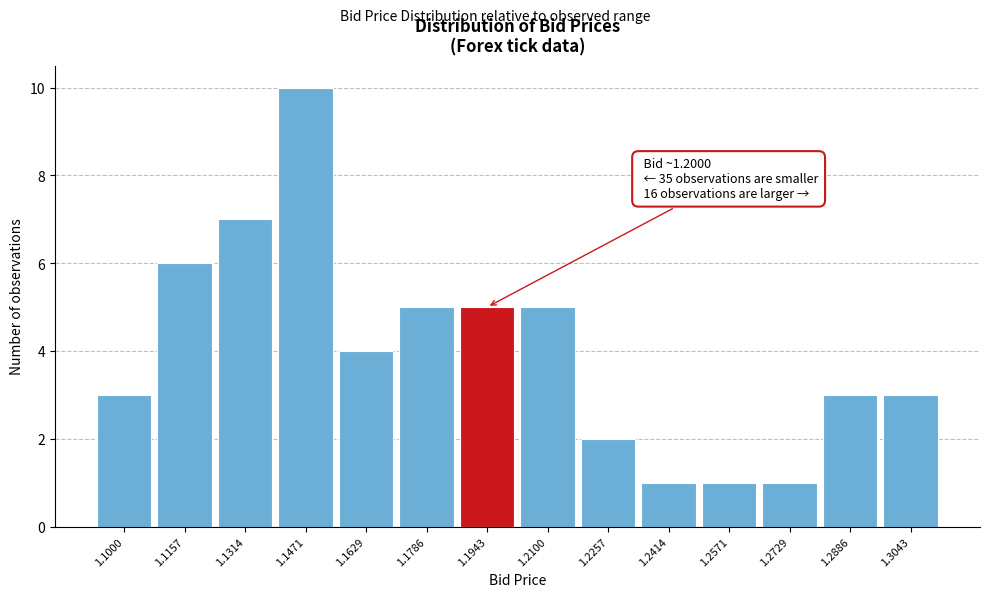

Reading right to left, transcribe all the data shown in this chart.

1.3043=3	1.2886=3	1.2729=1	1.2571=1	1.2414=1	1.2257=2	1.2100=5	1.1943=5	1.1786=5	1.1629=4	1.1471=10	1.1314=7	1.1157=6	1.1000=3